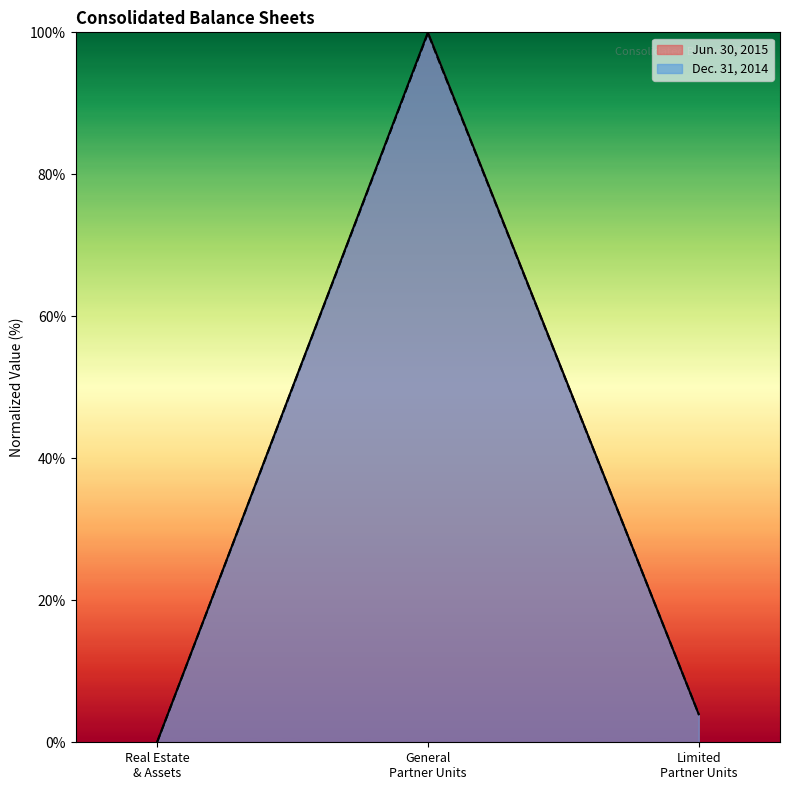

List the series in order of their overall mean, lowest first.

Dec. 31, 2014, Jun. 30, 2015